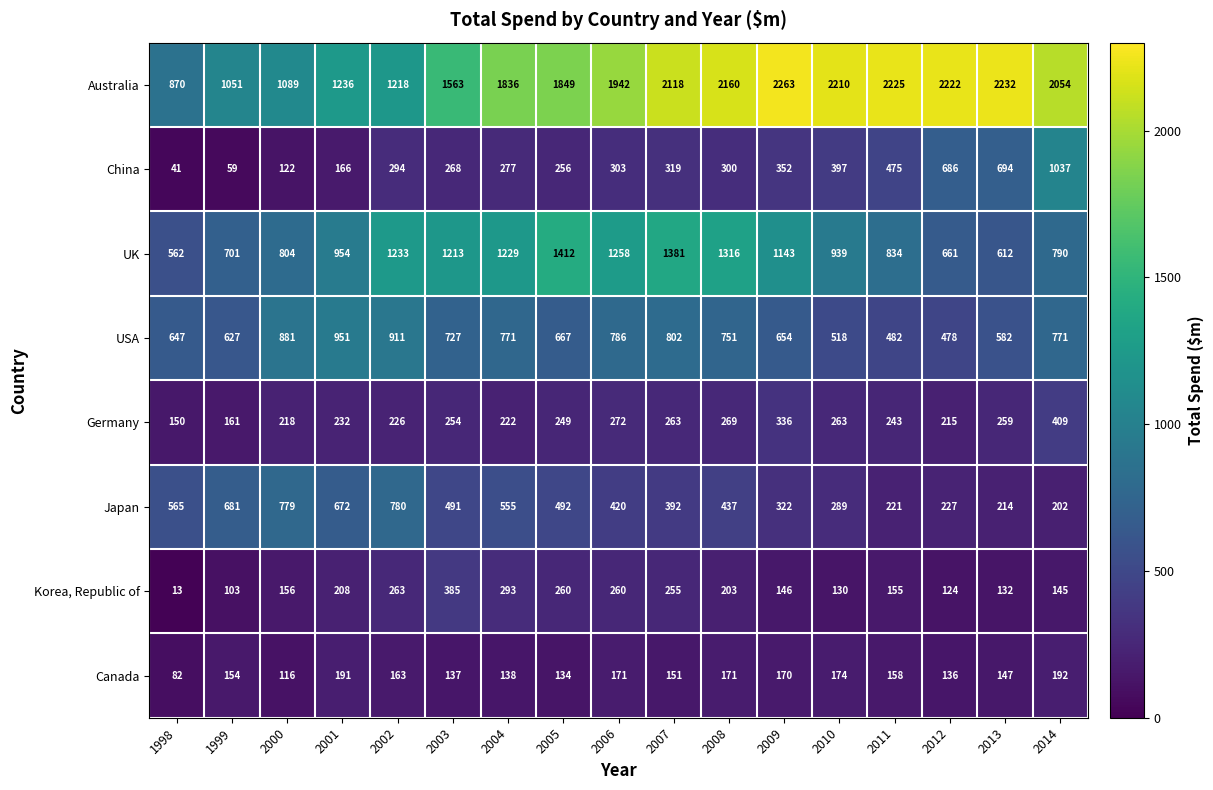

List the series in order of their peak value, highest first.

Australia, UK, China, USA, Japan, Germany, Korea, Republic of, Canada